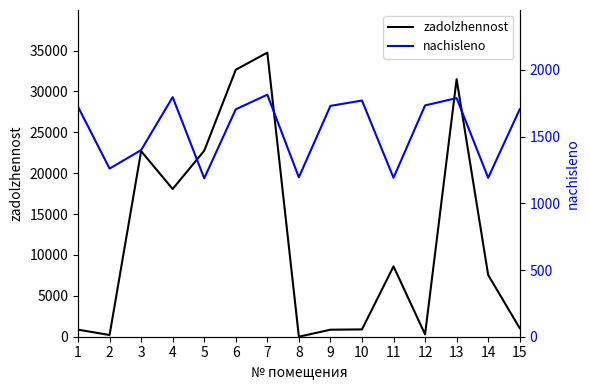

Which series changed the most between 1 and 8?

zadolzhennost